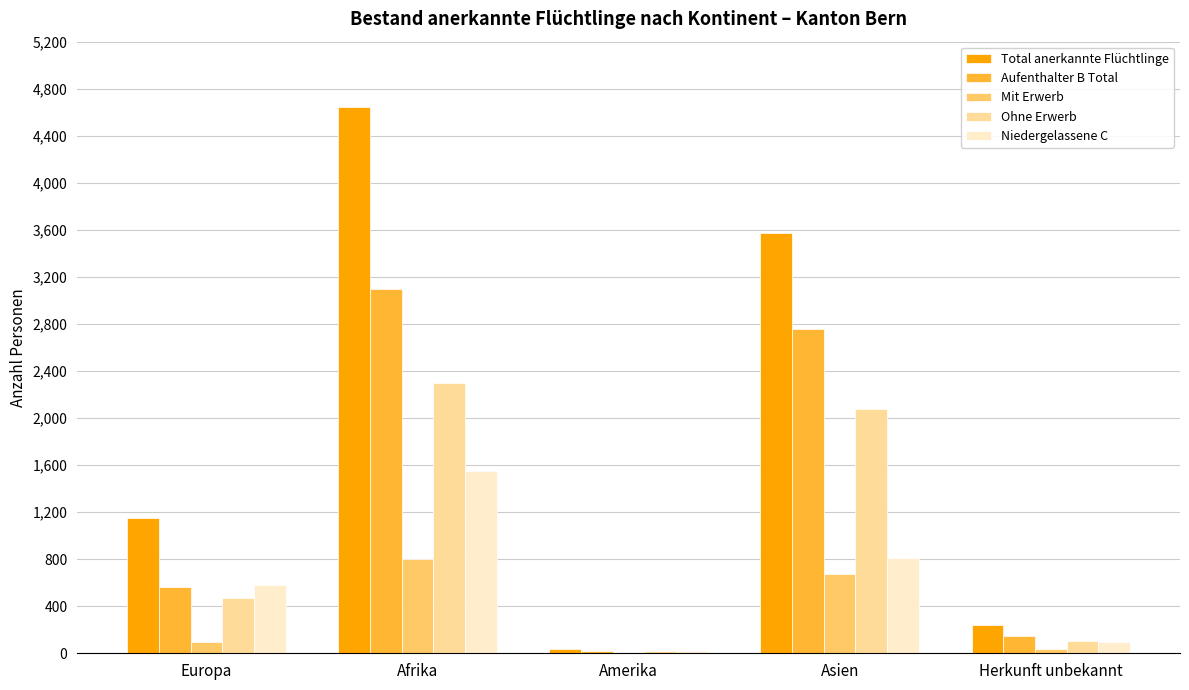

What is the average value of the Mit Erwerb series?

322